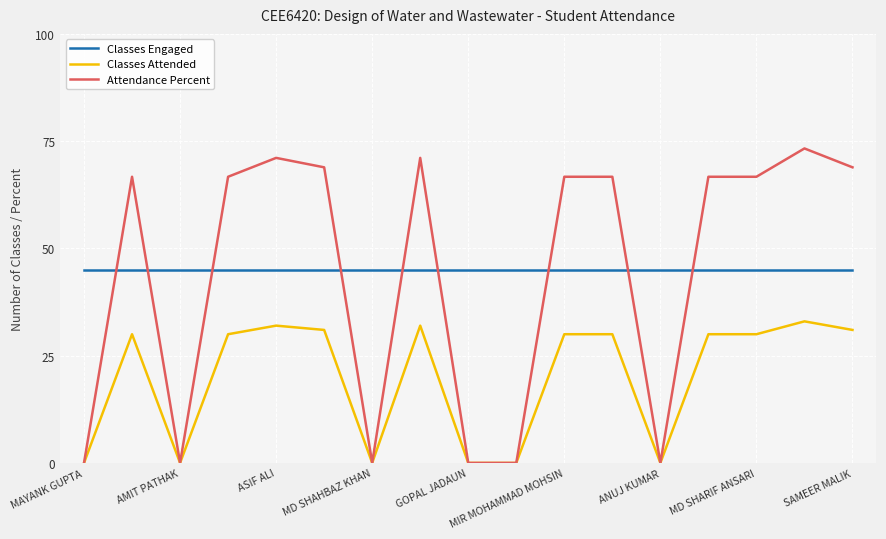

How many series are shown in this chart?

3